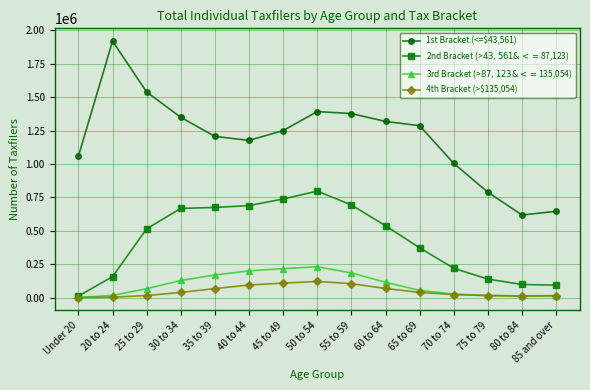

What is the approximate value of 3rd Bracket (>$87,123 & <=$135,054) at 45 to 49, to the nearest 10?

216970